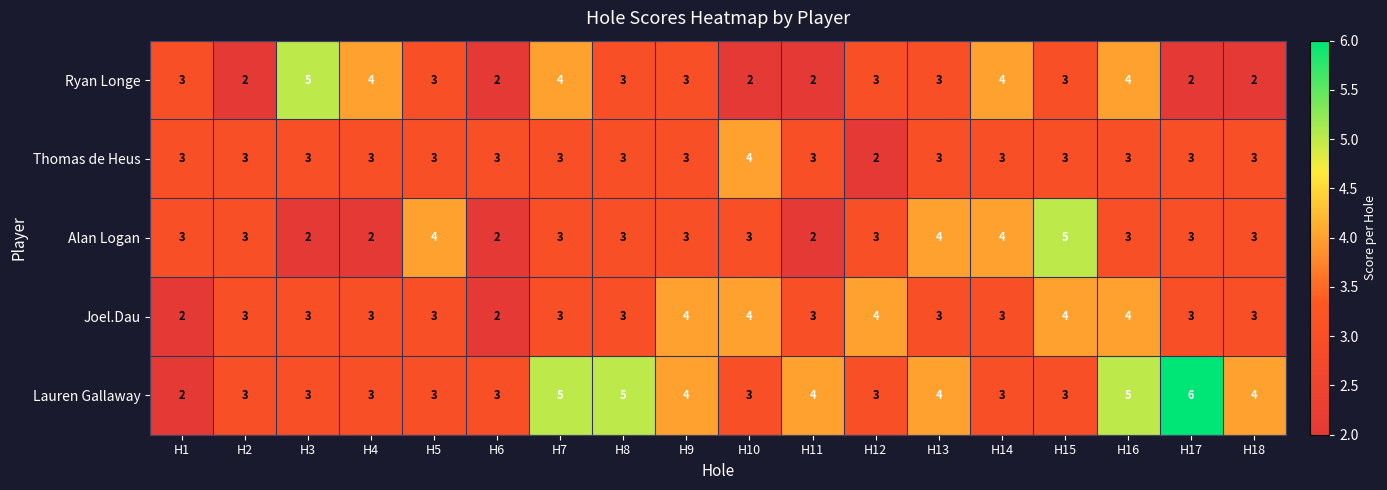

The Joel.Dau series shows 3 at H11. True or false?

True